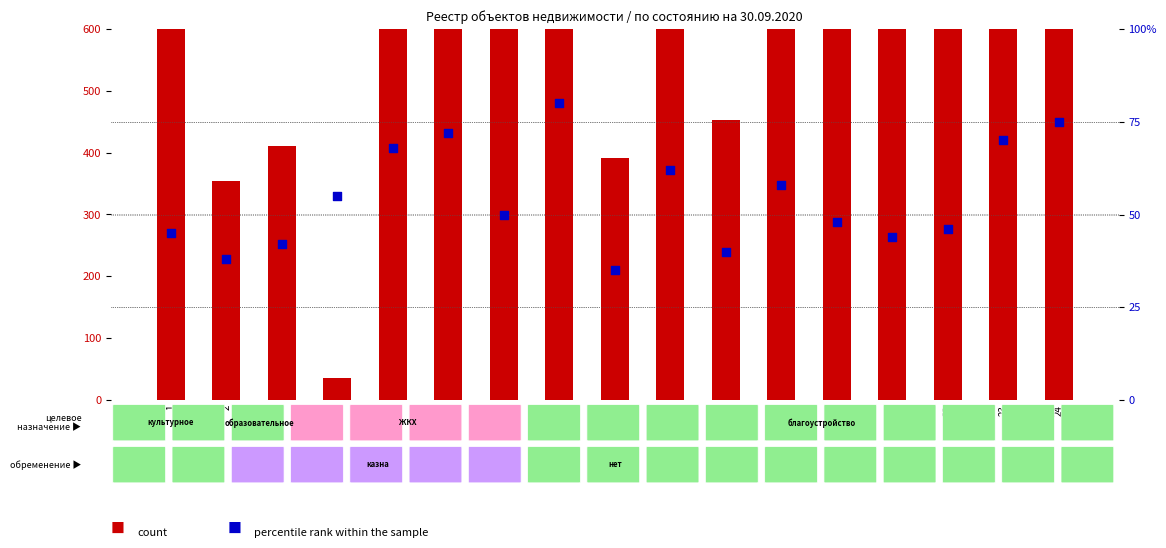

Is the value of count at 24 greater than the value of percentile rank within the sample at 20?

Yes